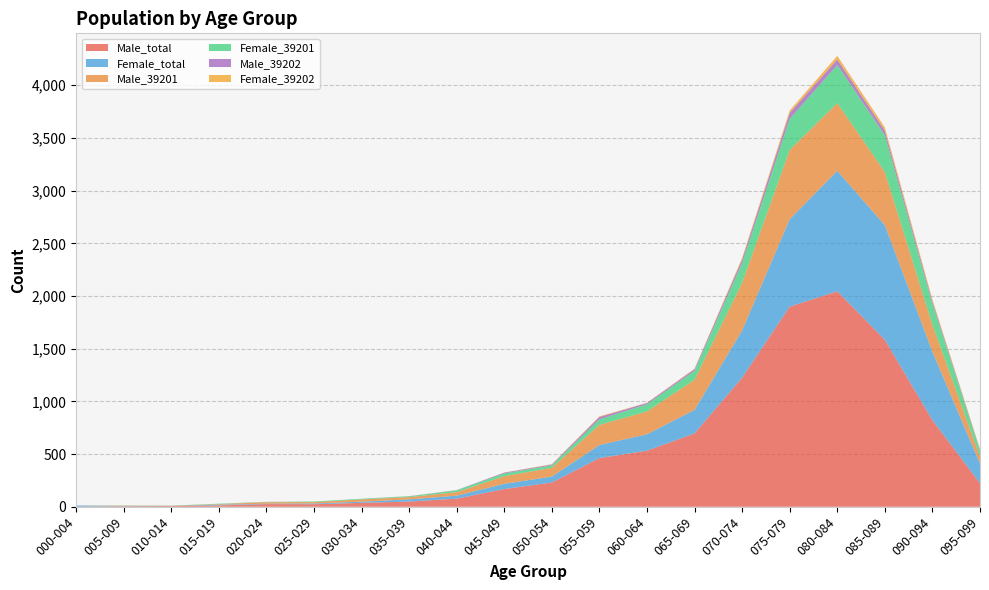

Reading right to left, list all the values displayed in this chart.

Male_total: 095-099=223	090-094=822	085-089=1584	080-084=2045	075-079=1899	070-074=1225	065-069=696	060-064=532	055-059=462	050-054=230	045-049=168	040-044=77	035-039=49	030-034=37	025-029=24	020-024=25	015-019=12	010-014=6	005-009=5	000-004=2
Female_total: 095-099=185	090-094=650	085-089=1088	080-084=1143	075-079=830	070-074=449	065-069=223	060-064=156	055-059=124	050-054=56	045-049=50	040-044=28	035-039=21	030-034=11	025-029=7	020-024=4	015-019=7	010-014=2	005-009=2	000-004=10
Male_39201: 095-099=68	090-094=255	085-089=506	080-084=643	075-079=658	070-074=452	065-069=287	060-064=217	055-059=191	050-054=84	045-049=72	040-044=34	035-039=21	030-034=22	025-029=13	020-024=14	015-019=6	010-014=2	005-009=3	000-004=0
Female_39201: 095-099=56	090-094=200	085-089=347	080-084=362	075-079=294	070-074=187	065-069=84	060-064=68	055-059=52	050-054=23	045-049=26	040-044=17	035-039=8	030-034=6	025-029=6	020-024=2	015-019=4	010-014=1	005-009=2	000-004=0
Male_39202: 095-099=8	090-094=22	085-089=45	080-084=52	075-079=58	070-074=35	065-069=16	060-064=12	055-059=23	050-054=8	045-049=8	040-044=2	035-039=1	030-034=0	025-029=0	020-024=1	015-019=0	010-014=0	005-009=0	000-004=0
Female_39202: 095-099=8	090-094=18	085-089=30	080-084=34	075-079=22	070-074=14	065-069=5	060-064=2	055-059=6	050-054=3	045-049=1	040-044=0	035-039=1	030-034=0	025-029=0	020-024=1	015-019=0	010-014=0	005-009=0	000-004=0